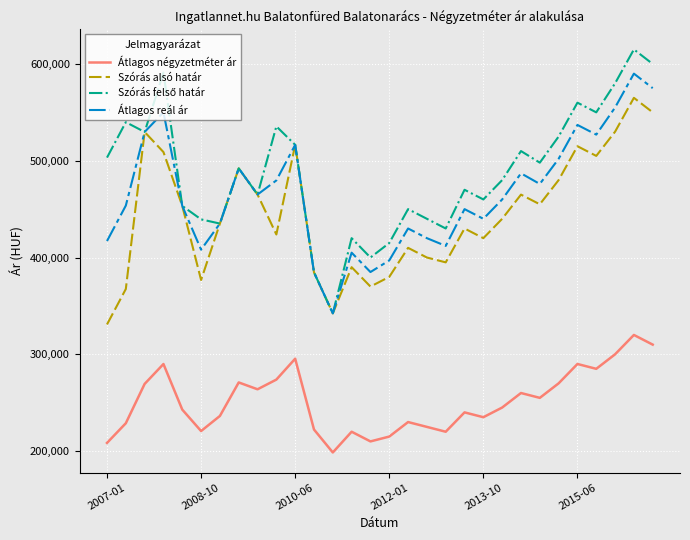

True or false: Átlagos négyzetméter ár and Szórás alsó határ intersect in this chart.

False